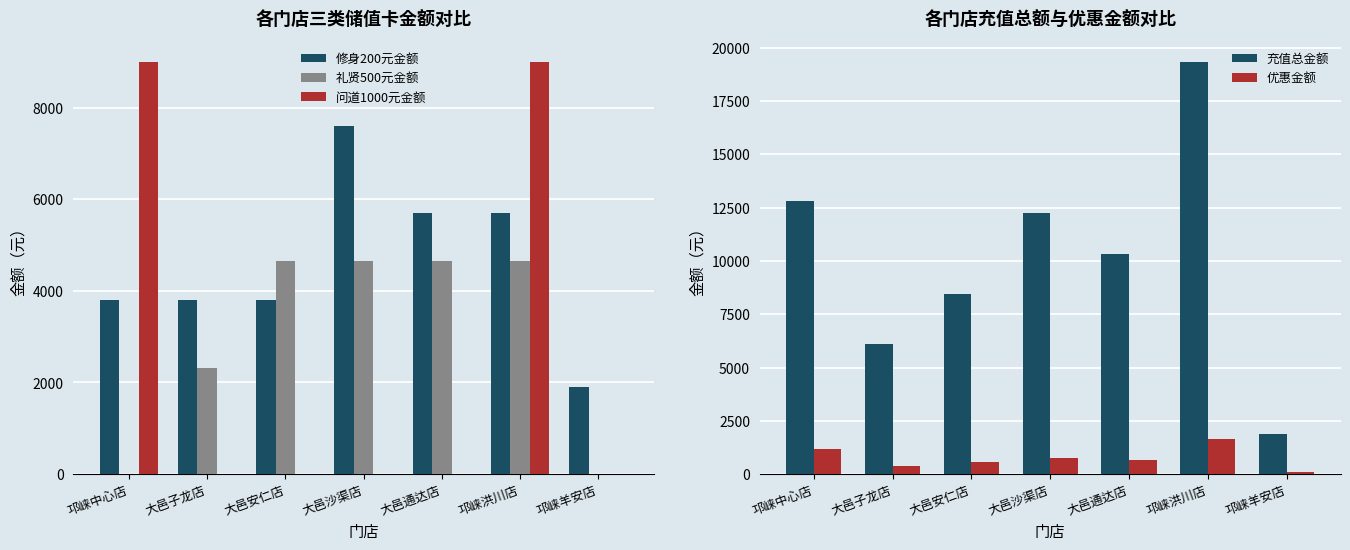

Between 大邑子龙店 and 大邑沙渠店, which series saw the biggest shift?

充值总金额